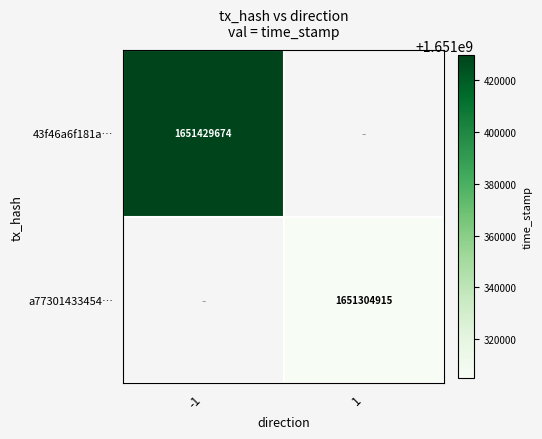

The 43f46a6f181a… series shows 1051030748 at -1. True or false?

False